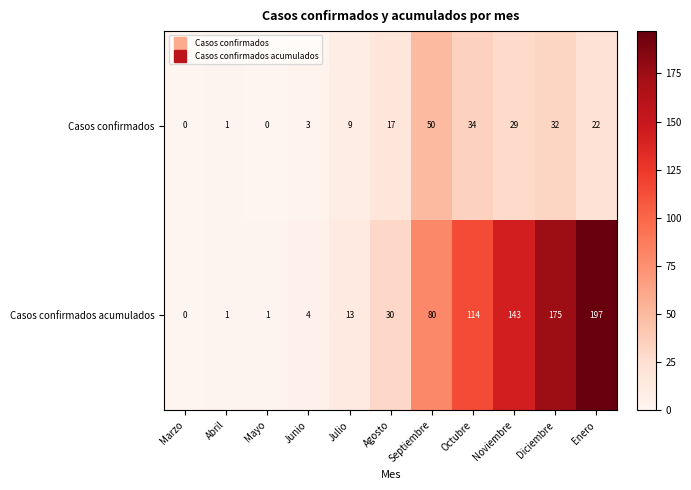

Between Noviembre and Diciembre, which series saw the biggest shift?

Casos confirmados acumulados